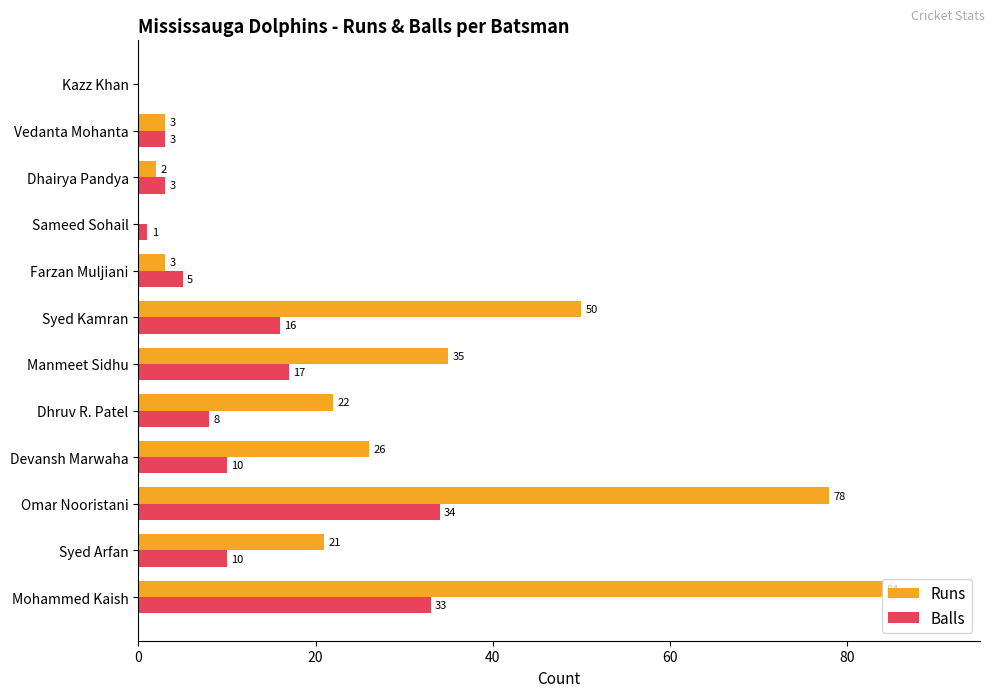

What is the maximum value for Balls?

34